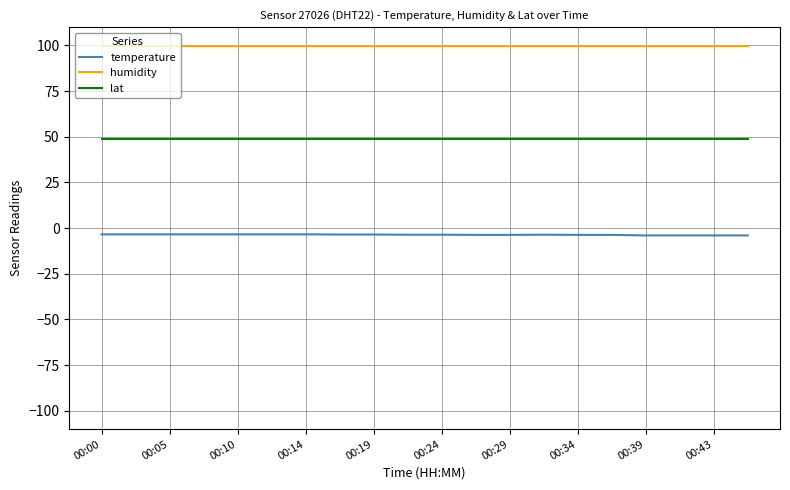

List the series in order of their peak value, lowest first.

temperature, lat, humidity